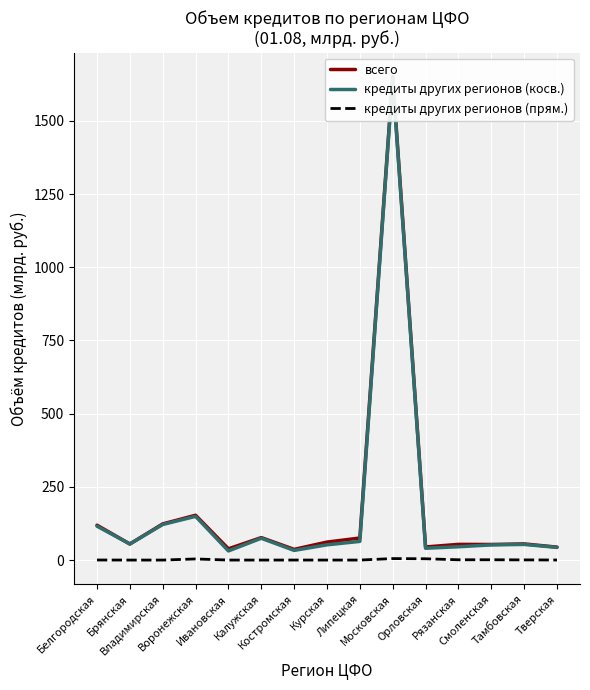

Is it true that кредиты других регионов (косв.) equals 40.3 at Орловская?

True